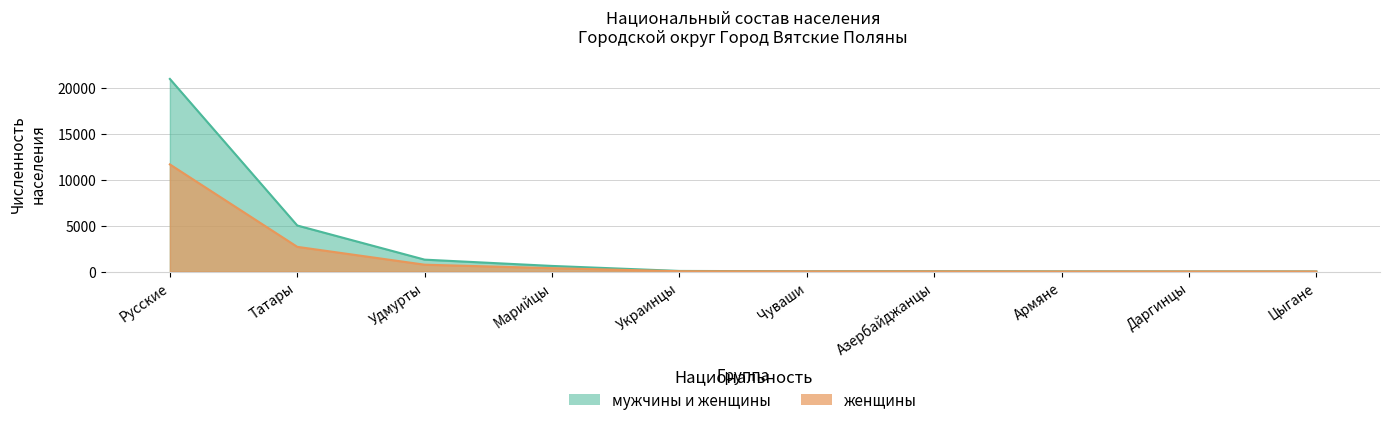

Reading left to right, list all the values displayed in this chart.

мужчины и женщины: Русские=20988	Татары=5016	Удмурты=1295	Марийцы=610	Украинцы=64	Чуваши=29	Азербайджанцы=38	Армяне=20	Даргинцы=12	Цыгане=13
женщины: Русские=11672	Татары=2690	Удмурты=745	Марийцы=365	Украинцы=34	Чуваши=17	Азербайджанцы=16	Армяне=6	Даргинцы=8	Цыгане=7